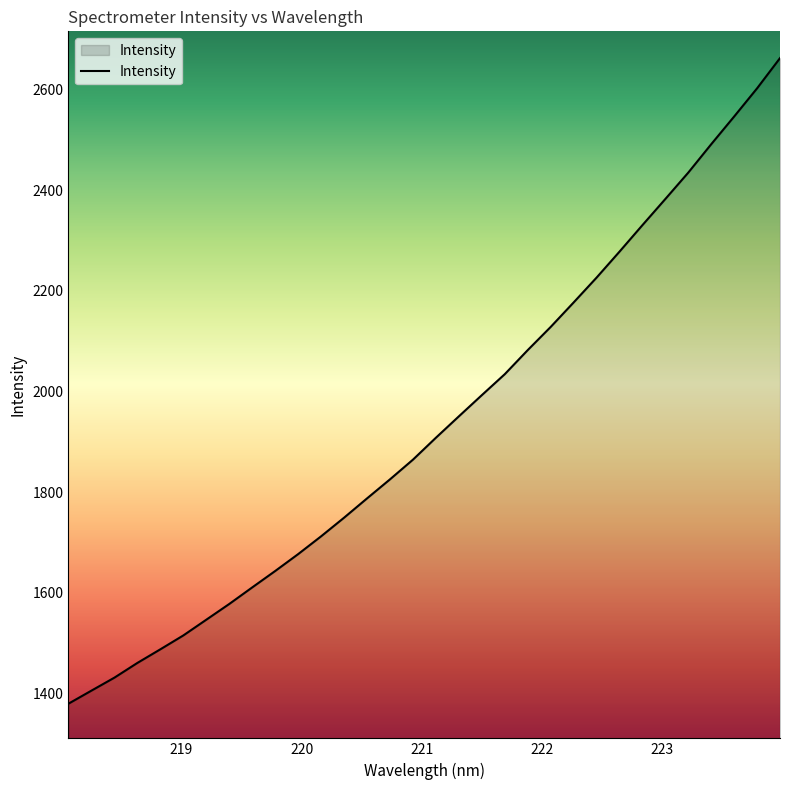

What is the difference between the maximum and minimum values?

1284.6